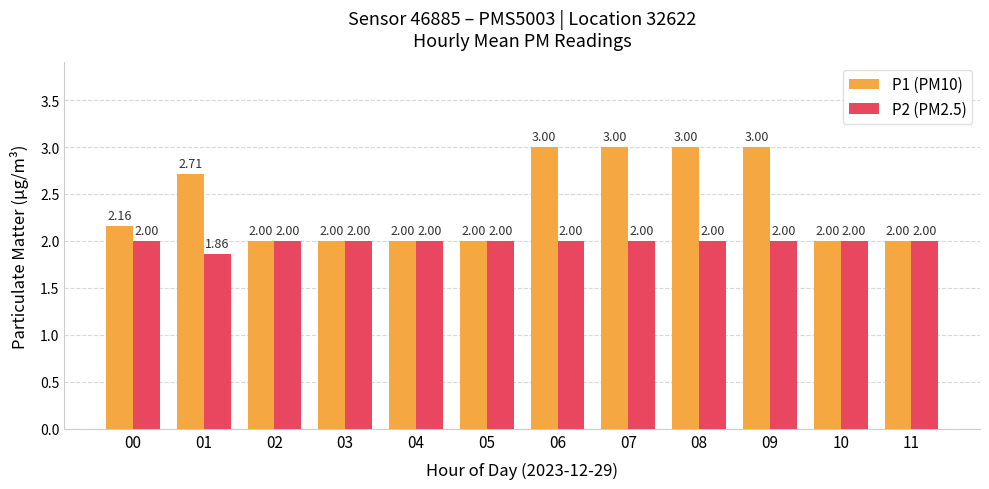

What is the value of the P2 (PM2.5) bar at the 9th from the left?

2.0